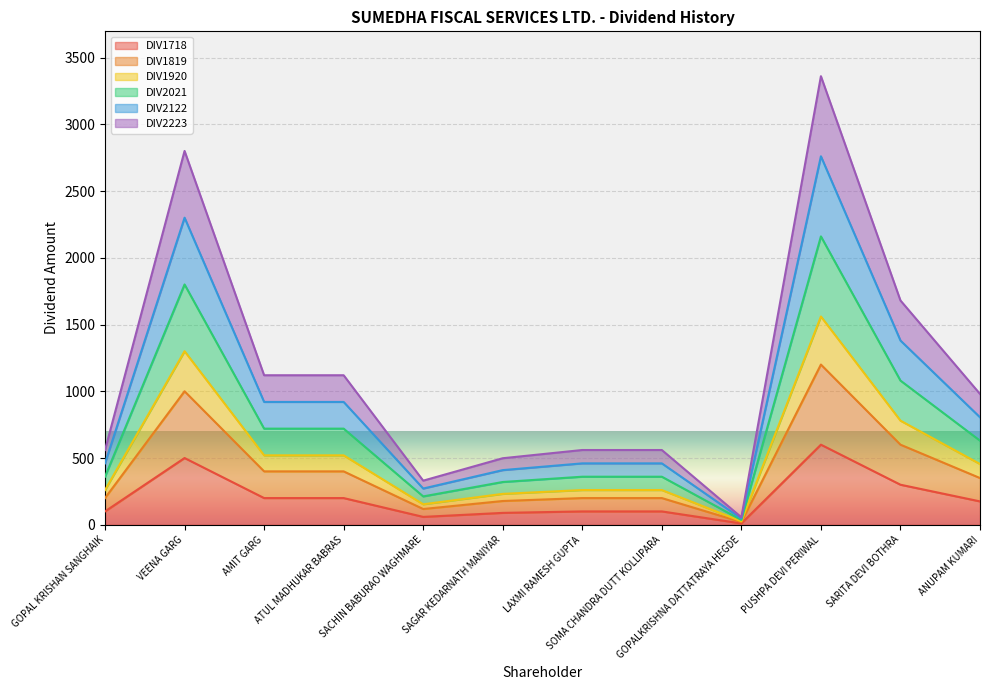

What is the minimum value for DIV1718?

26.0